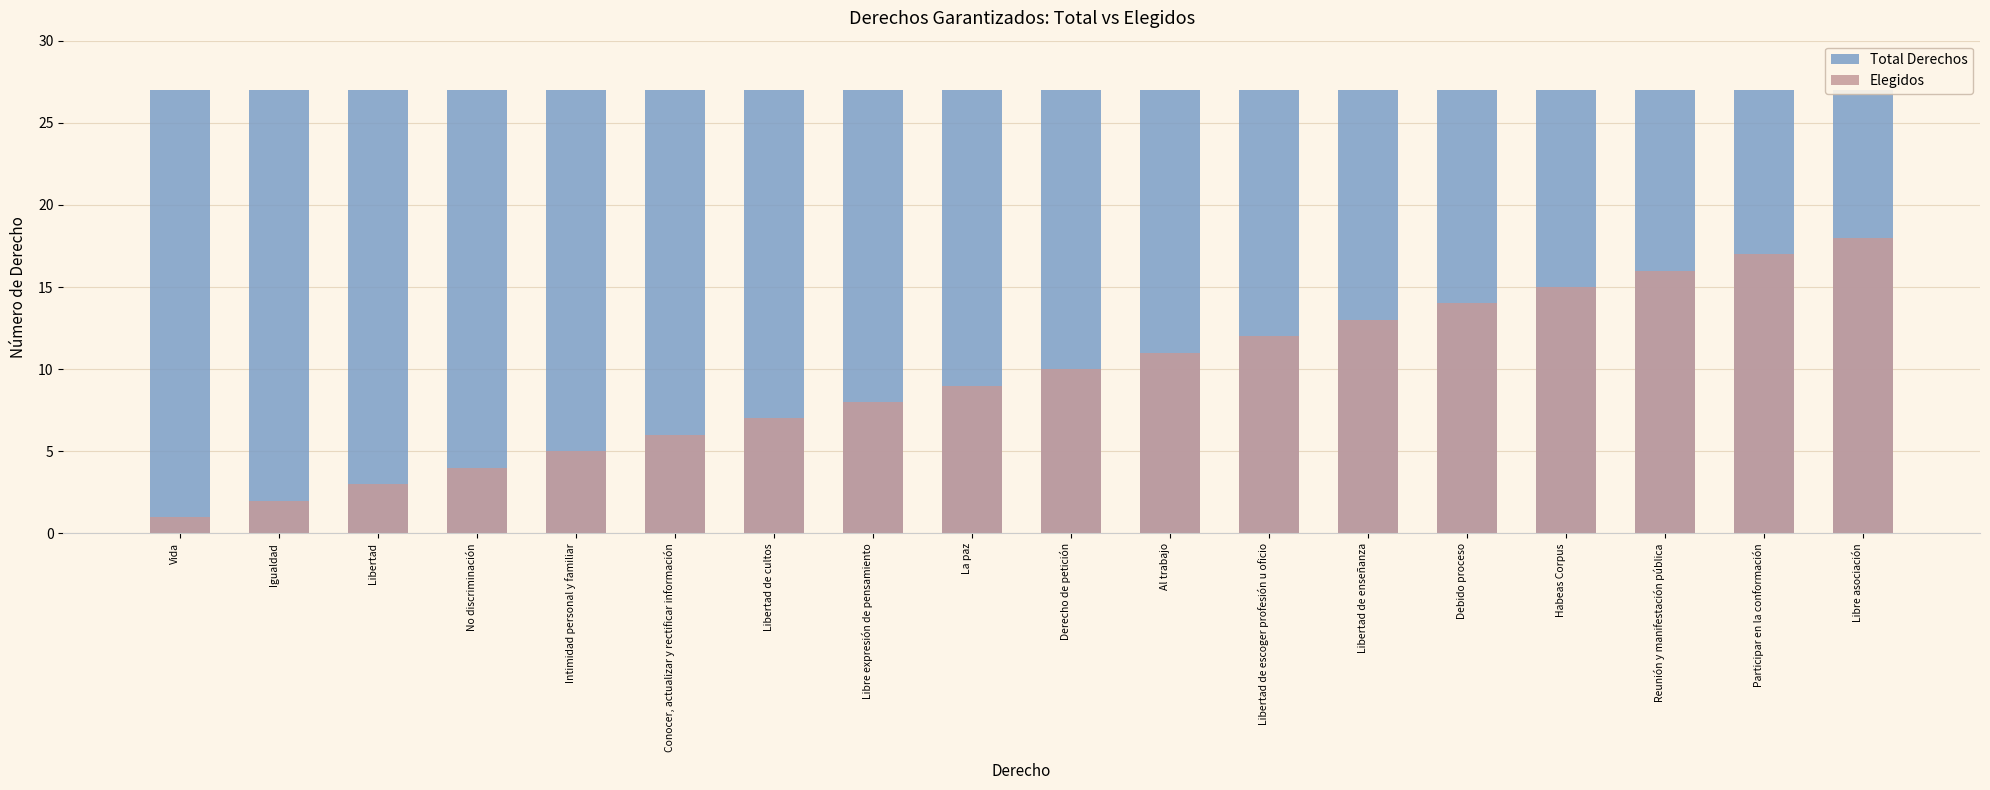

Is it true that Elegidos equals 8 at Libre expresión de pensamiento?

True